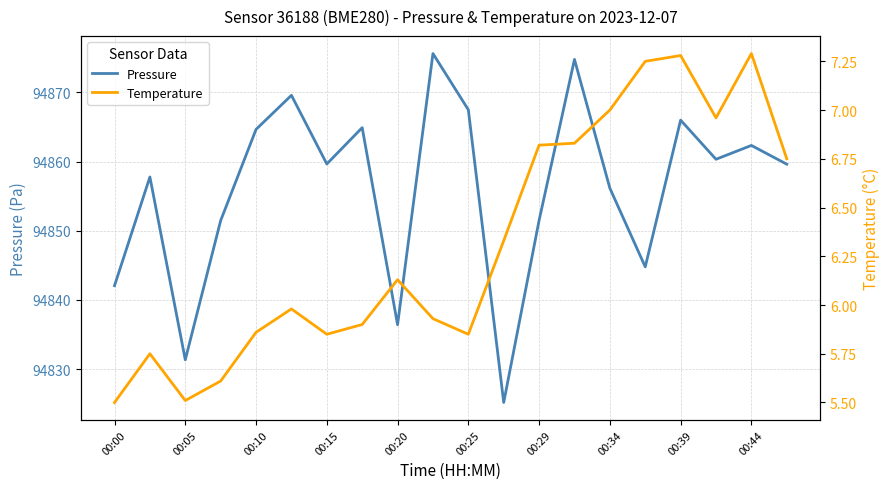

What are all the series names shown in the legend?

Pressure, Temperature